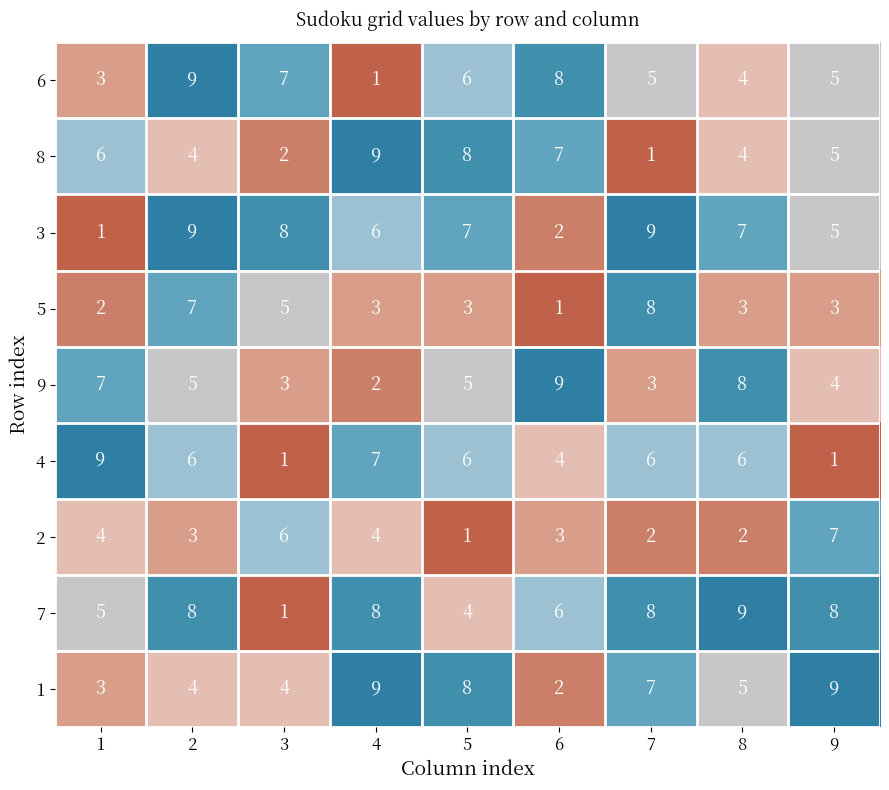

How many 5 values are between 3 and 5?

5